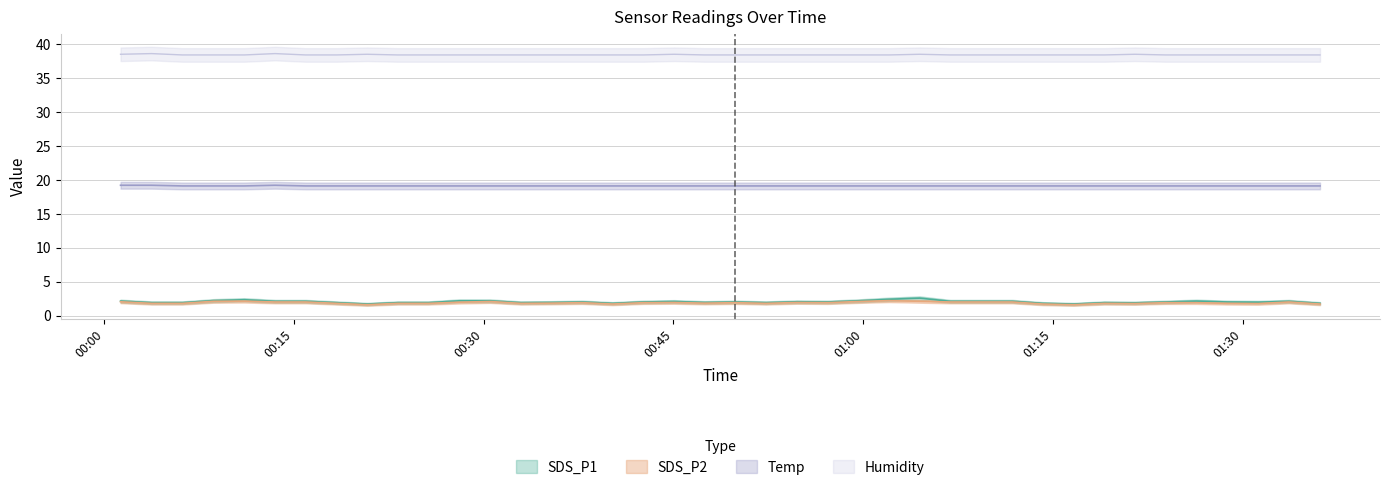

Reading right to left, list all the values displayed in this chart.

SDS_P1: 2023/01/20 01:36:07=1.8	2023/01/20 01:33:39=2.1	2023/01/20 01:31:14=2.0	2023/01/20 01:28:47=2.0	2023/01/20 01:26:20=2.1	2023/01/20 01:23:55=2.0	2023/01/20 01:21:29=1.9	2023/01/20 01:19:03=1.9	2023/01/20 01:16:38=1.7	2023/01/20 01:14:12=1.8	2023/01/20 01:11:47=2.1	2023/01/20 01:09:20=2.1	2023/01/20 01:06:53=2.1	2023/01/20 01:04:28=2.6	2023/01/20 01:02:02=2.4	2023/01/20 00:59:36=2.2	2023/01/20 00:57:11=2.0	2023/01/20 00:54:45=2.0	2023/01/20 00:52:19=1.9	2023/01/20 00:49:54=2.0	2023/01/20 00:47:28=1.9	2023/01/20 00:45:03=2.1	2023/01/20 00:42:37=2.0	2023/01/20 00:40:11=1.8	2023/01/20 00:37:46=2.0	2023/01/20 00:35:20=1.9	2023/01/20 00:32:55=1.9	2023/01/20 00:30:29=2.2	2023/01/20 00:28:03=2.2	2023/01/20 00:25:38=1.9	2023/01/20 00:23:12=1.9	2023/01/20 00:20:47=1.7	2023/01/20 00:18:21=1.9	2023/01/20 00:15:55=2.1	2023/01/20 00:13:30=2.1	2023/01/20 00:11:04=2.3	2023/01/20 00:08:37=2.2	2023/01/20 00:06:11=1.9	2023/01/20 00:03:44=1.9	2023/01/20 00:01:17=2.1
SDS_P2: 2023/01/20 01:36:07=1.7	2023/01/20 01:33:39=2.0	2023/01/20 01:31:14=1.8	2023/01/20 01:28:47=1.8	2023/01/20 01:26:20=1.9	2023/01/20 01:23:55=1.9	2023/01/20 01:21:29=1.8	2023/01/20 01:19:03=1.8	2023/01/20 01:16:38=1.6	2023/01/20 01:14:12=1.7	2023/01/20 01:11:47=2.0	2023/01/20 01:09:20=2.0	2023/01/20 01:06:53=2.0	2023/01/20 01:04:28=2.1	2023/01/20 01:02:02=2.2	2023/01/20 00:59:36=2.1	2023/01/20 00:57:11=1.9	2023/01/20 00:54:45=1.9	2023/01/20 00:52:19=1.8	2023/01/20 00:49:54=1.9	2023/01/20 00:47:28=1.8	2023/01/20 00:45:03=1.9	2023/01/20 00:42:37=1.9	2023/01/20 00:40:11=1.7	2023/01/20 00:37:46=1.9	2023/01/20 00:35:20=1.8	2023/01/20 00:32:55=1.8	2023/01/20 00:30:29=2.1	2023/01/20 00:28:03=2.0	2023/01/20 00:25:38=1.8	2023/01/20 00:23:12=1.8	2023/01/20 00:20:47=1.6	2023/01/20 00:18:21=1.8	2023/01/20 00:15:55=2.0	2023/01/20 00:13:30=2.0	2023/01/20 00:11:04=2.1	2023/01/20 00:08:37=2.1	2023/01/20 00:06:11=1.8	2023/01/20 00:03:44=1.8	2023/01/20 00:01:17=2.0
Temp: 2023/01/20 01:36:07=19.1	2023/01/20 01:33:39=19.1	2023/01/20 01:31:14=19.1	2023/01/20 01:28:47=19.1	2023/01/20 01:26:20=19.1	2023/01/20 01:23:55=19.1	2023/01/20 01:21:29=19.1	2023/01/20 01:19:03=19.1	2023/01/20 01:16:38=19.1	2023/01/20 01:14:12=19.1	2023/01/20 01:11:47=19.1	2023/01/20 01:09:20=19.1	2023/01/20 01:06:53=19.1	2023/01/20 01:04:28=19.1	2023/01/20 01:02:02=19.1	2023/01/20 00:59:36=19.1	2023/01/20 00:57:11=19.1	2023/01/20 00:54:45=19.1	2023/01/20 00:52:19=19.1	2023/01/20 00:49:54=19.1	2023/01/20 00:47:28=19.1	2023/01/20 00:45:03=19.1	2023/01/20 00:42:37=19.1	2023/01/20 00:40:11=19.1	2023/01/20 00:37:46=19.1	2023/01/20 00:35:20=19.1	2023/01/20 00:32:55=19.1	2023/01/20 00:30:29=19.1	2023/01/20 00:28:03=19.1	2023/01/20 00:25:38=19.1	2023/01/20 00:23:12=19.1	2023/01/20 00:20:47=19.1	2023/01/20 00:18:21=19.1	2023/01/20 00:15:55=19.1	2023/01/20 00:13:30=19.2	2023/01/20 00:11:04=19.1	2023/01/20 00:08:37=19.1	2023/01/20 00:06:11=19.1	2023/01/20 00:03:44=19.2	2023/01/20 00:01:17=19.2
Humidity: 2023/01/20 01:36:07=38.4	2023/01/20 01:33:39=38.4	2023/01/20 01:31:14=38.4	2023/01/20 01:28:47=38.4	2023/01/20 01:26:20=38.4	2023/01/20 01:23:55=38.4	2023/01/20 01:21:29=38.5	2023/01/20 01:19:03=38.4	2023/01/20 01:16:38=38.4	2023/01/20 01:14:12=38.4	2023/01/20 01:11:47=38.4	2023/01/20 01:09:20=38.4	2023/01/20 01:06:53=38.4	2023/01/20 01:04:28=38.5	2023/01/20 01:02:02=38.4	2023/01/20 00:59:36=38.4	2023/01/20 00:57:11=38.4	2023/01/20 00:54:45=38.4	2023/01/20 00:52:19=38.4	2023/01/20 00:49:54=38.4	2023/01/20 00:47:28=38.4	2023/01/20 00:45:03=38.5	2023/01/20 00:42:37=38.4	2023/01/20 00:40:11=38.4	2023/01/20 00:37:46=38.4	2023/01/20 00:35:20=38.4	2023/01/20 00:32:55=38.4	2023/01/20 00:30:29=38.4	2023/01/20 00:28:03=38.4	2023/01/20 00:25:38=38.4	2023/01/20 00:23:12=38.4	2023/01/20 00:20:47=38.5	2023/01/20 00:18:21=38.4	2023/01/20 00:15:55=38.4	2023/01/20 00:13:30=38.6	2023/01/20 00:11:04=38.4	2023/01/20 00:08:37=38.4	2023/01/20 00:06:11=38.4	2023/01/20 00:03:44=38.6	2023/01/20 00:01:17=38.5